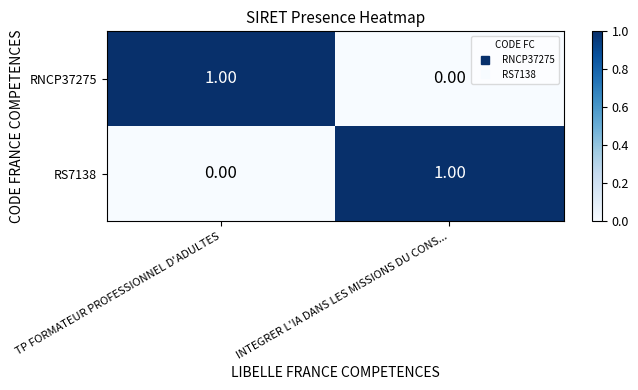

How many data points does each series have?

2